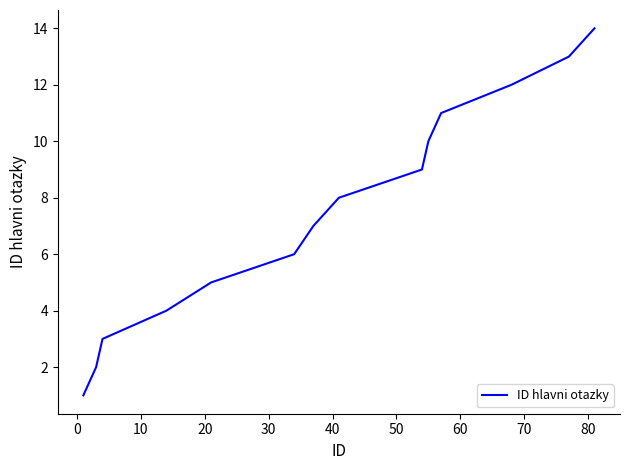

True or false: there are more than 1 points higher than both neighbors.

False